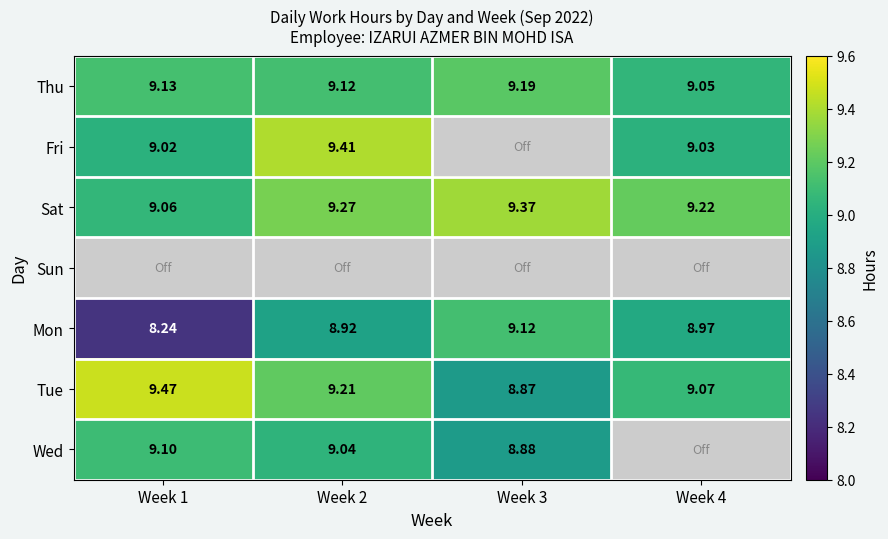

What value does the Sat series have at Week 1?

9.1